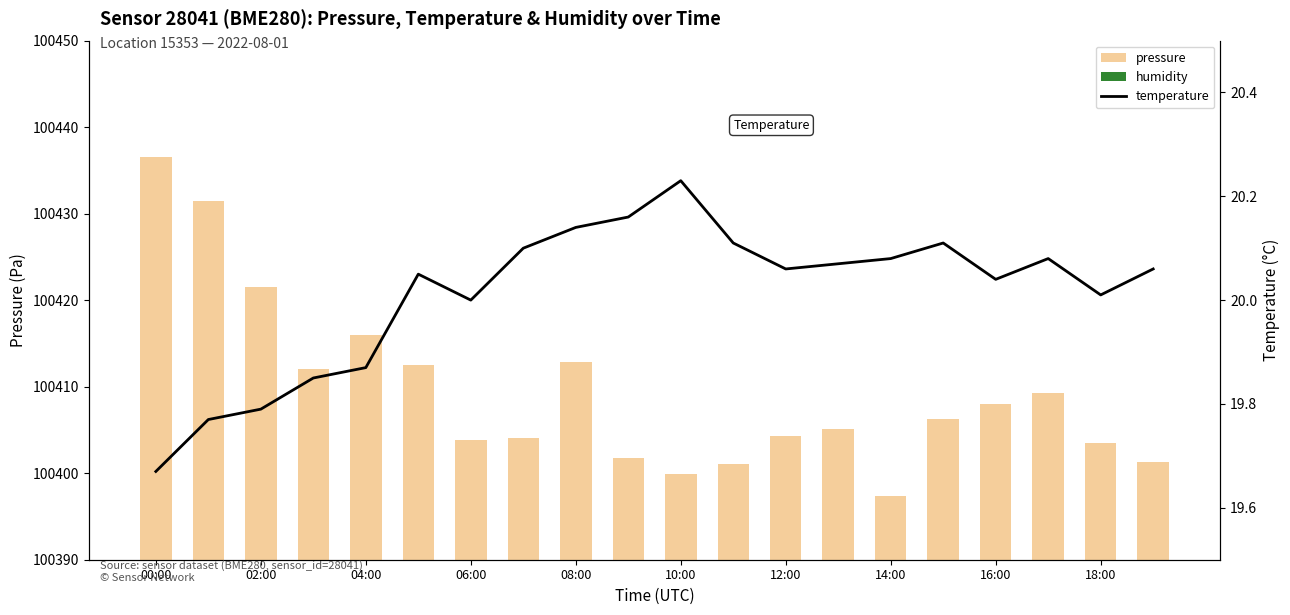

How many values in the pressure series are below 100406?

10